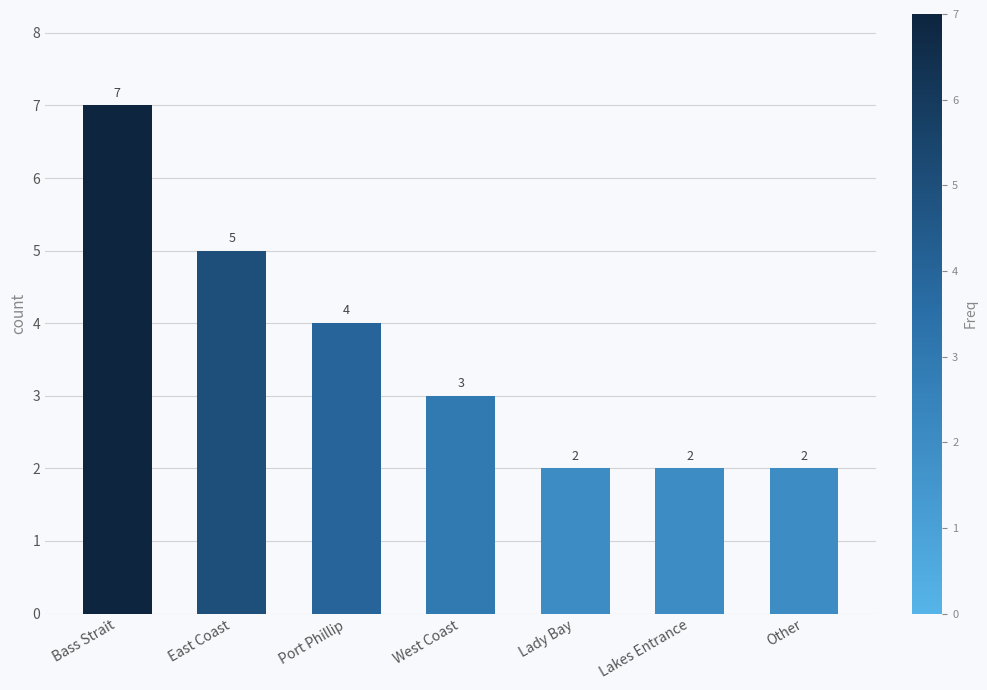

What is the ratio of the value at Lady Bay to the value at Bass Strait?

0.3